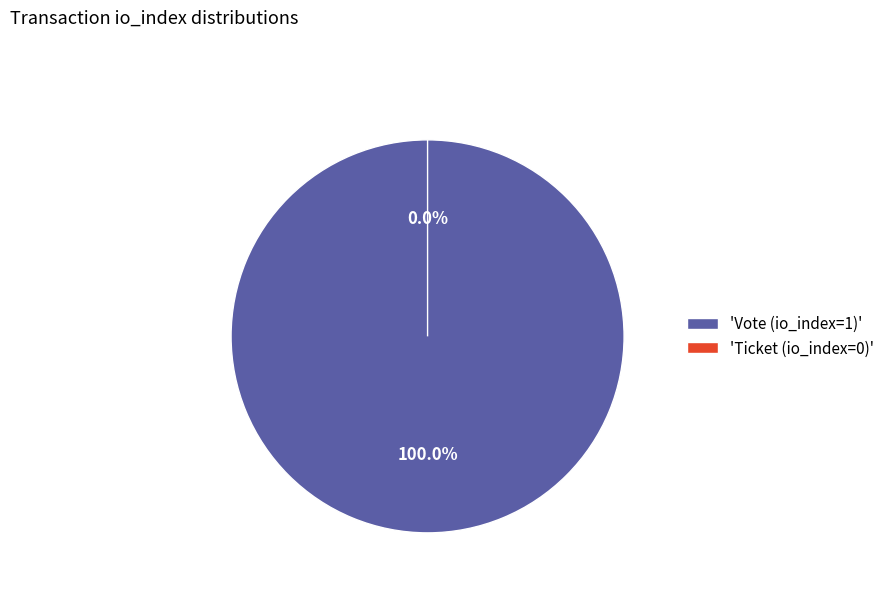

Does Ticket (io_index=0) represent more than half of the total?

No